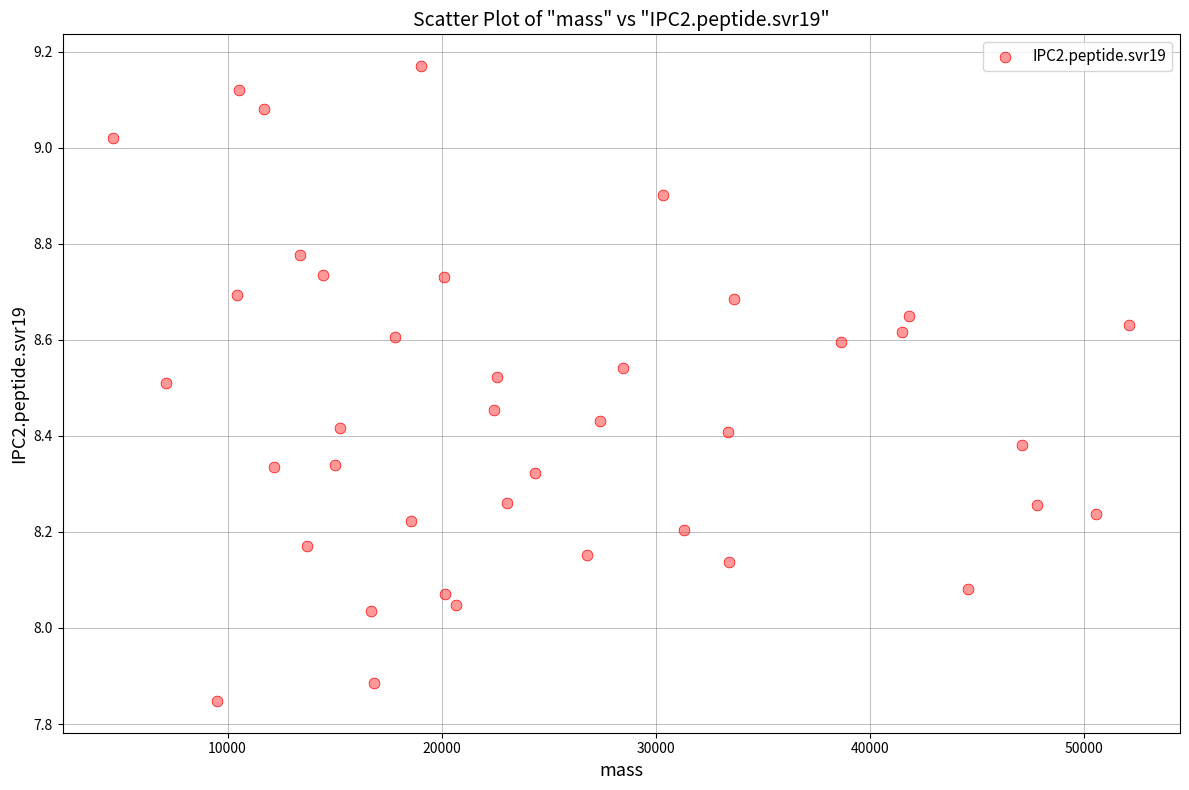

What is the range of Y values (max minus min)?

1.3